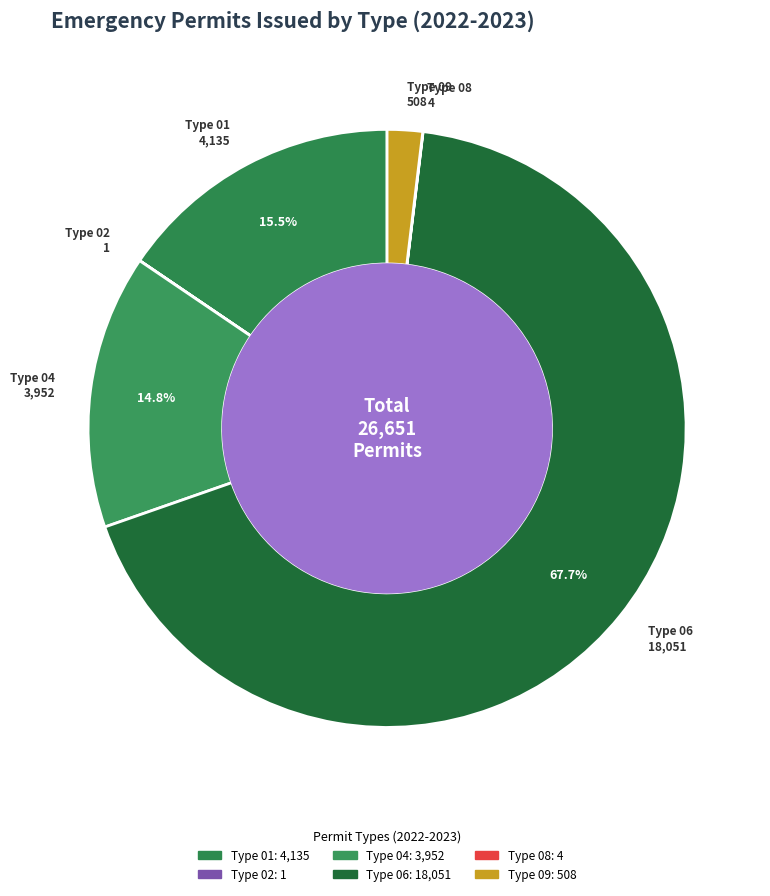

Which category has the biggest portion of the pie?

Type 06